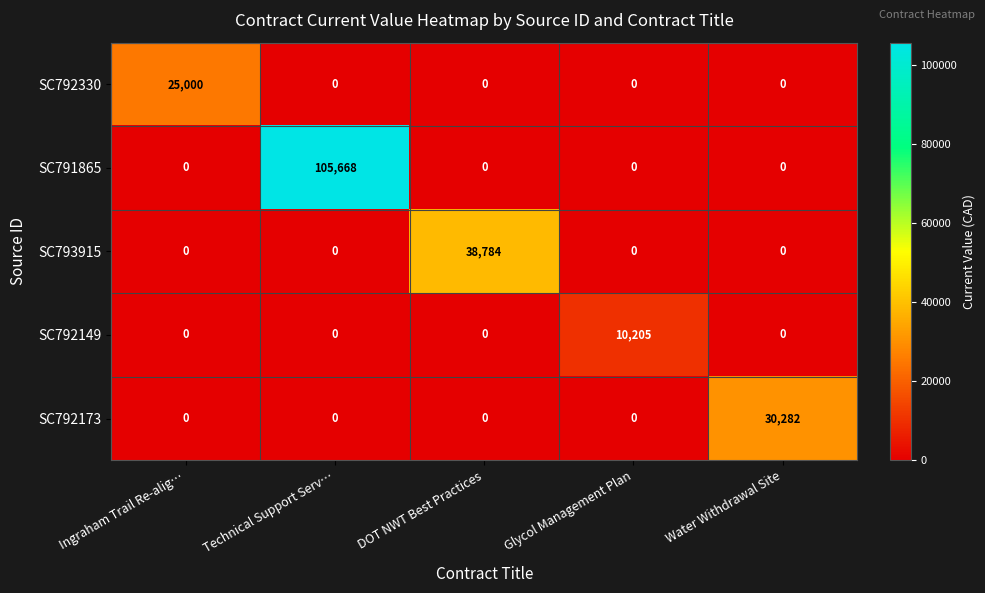

Which series has the largest range (max minus min)?

SC791865